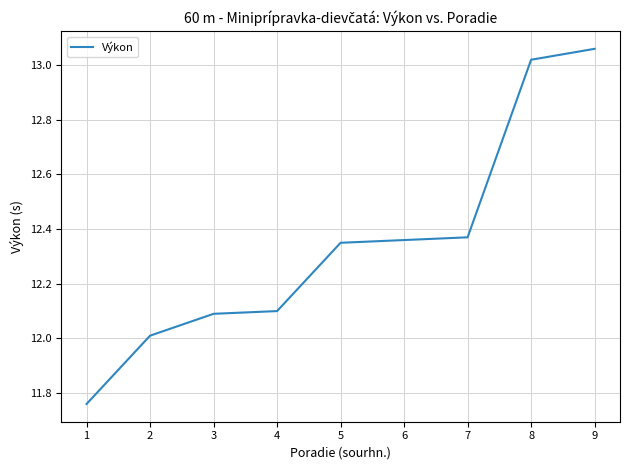

Read the value at 3.

12.1